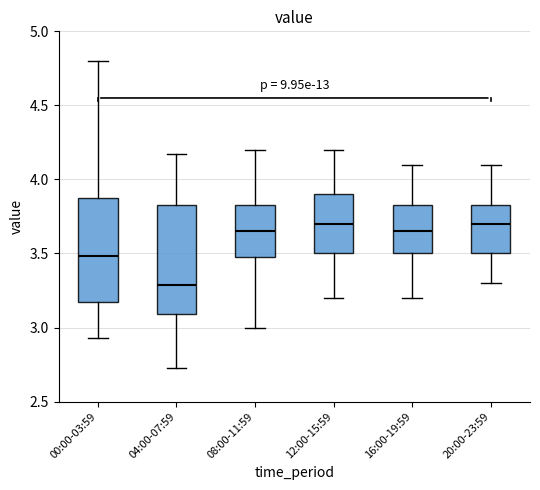

Where does the upper whisker of the box for 12:00-15:59 end on the y-axis? The values are not printed on the chart, so give them approximately, as read against the axis.

4.20